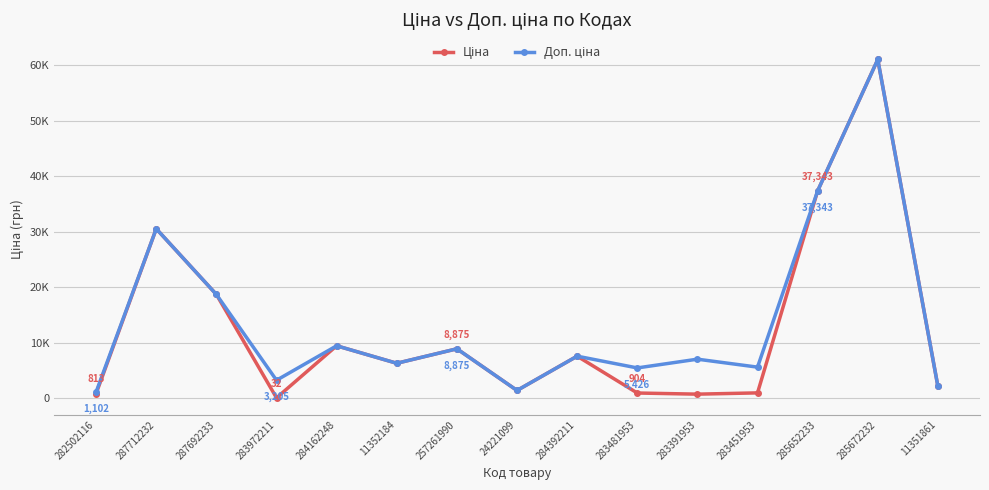

Is this an area chart (filled region under the line)?

No